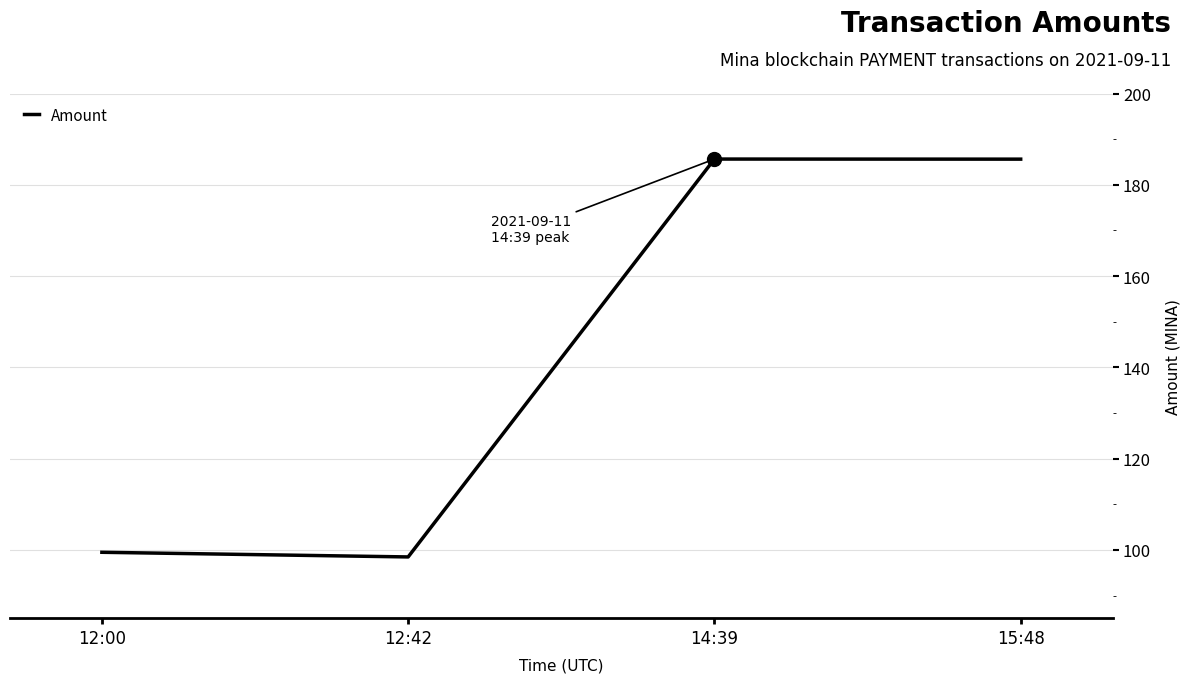

What position from the left is 14:39?

3